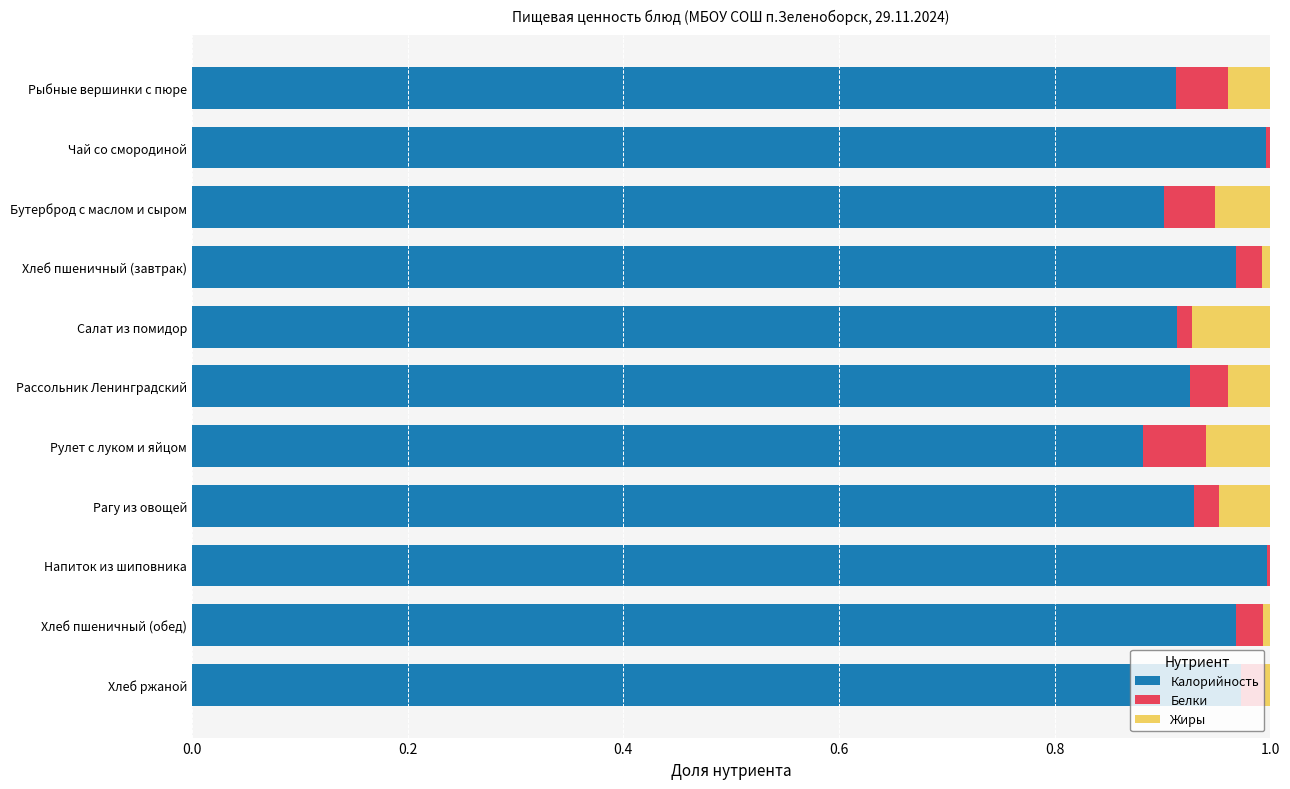

True or false: Калорийность has a value of 0.9 at Салат из помидор.

True